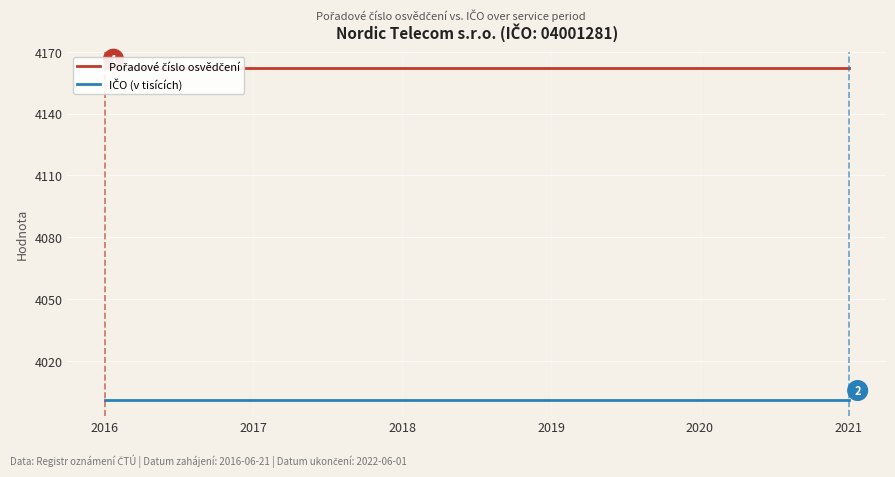

Which series has the largest range (max minus min)?

Pořadové číslo osvědčení